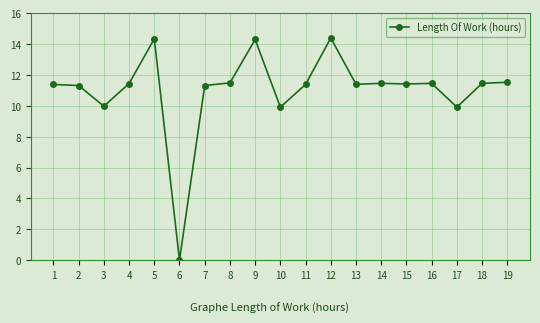

What is the difference between the second highest and second lowest values?

4.4